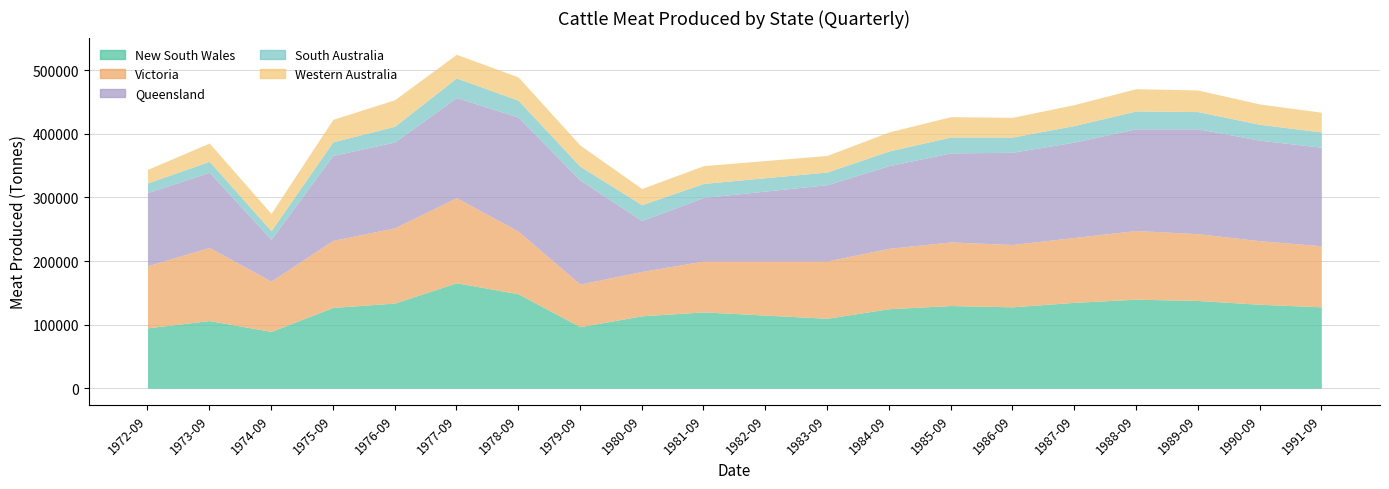

True or false: South Australia and Queensland intersect in this chart.

False